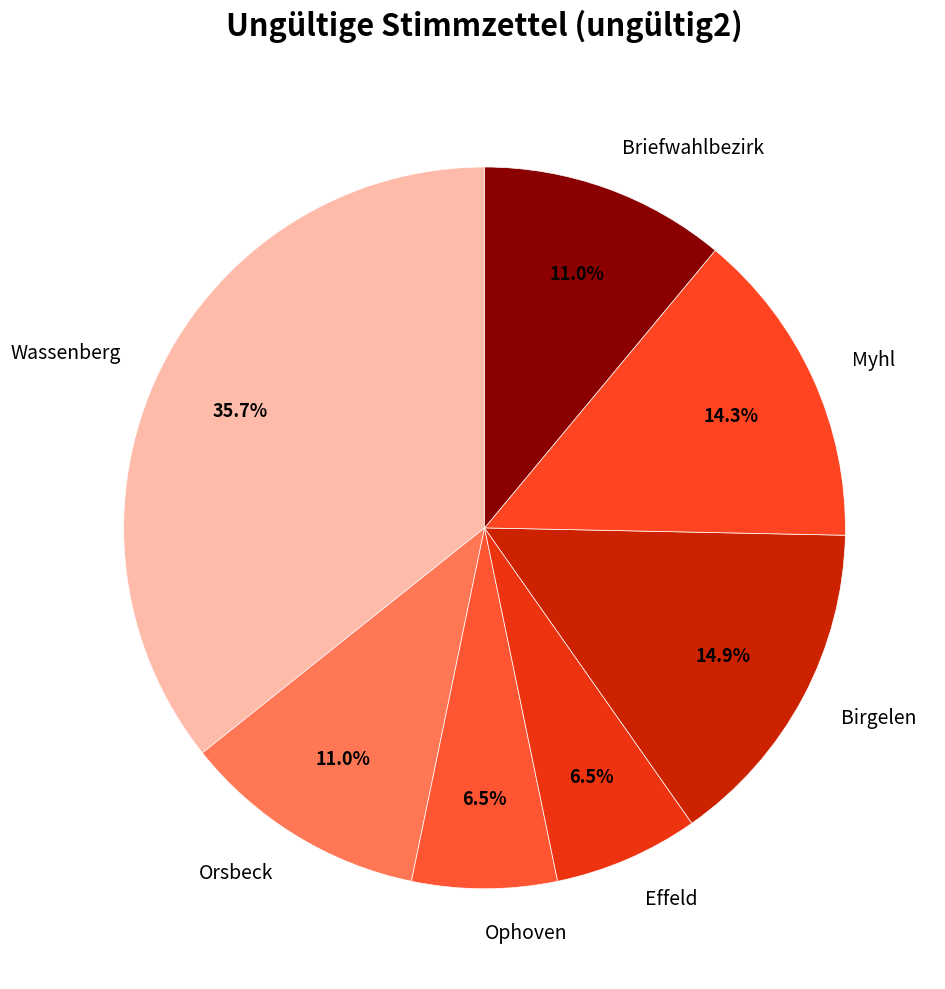

Which slice is the largest?

Wassenberg